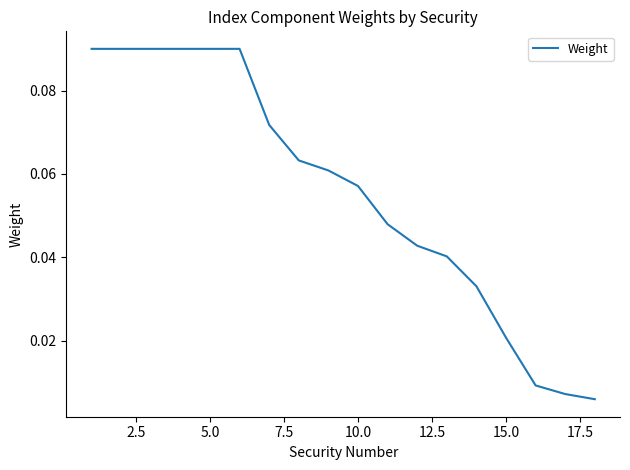

Is this an area chart (filled region under the line)?

No